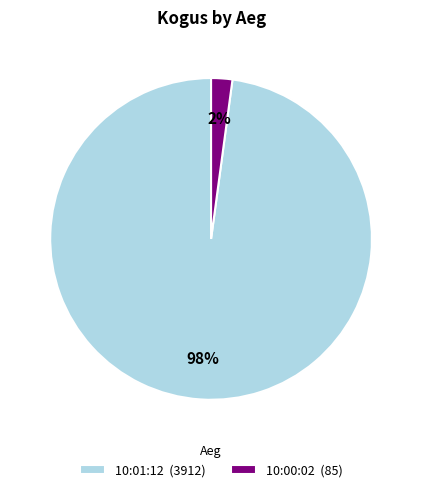

Is the sum of 10:00:02 (85) and 10:01:12 (3912) greater than half?

Yes